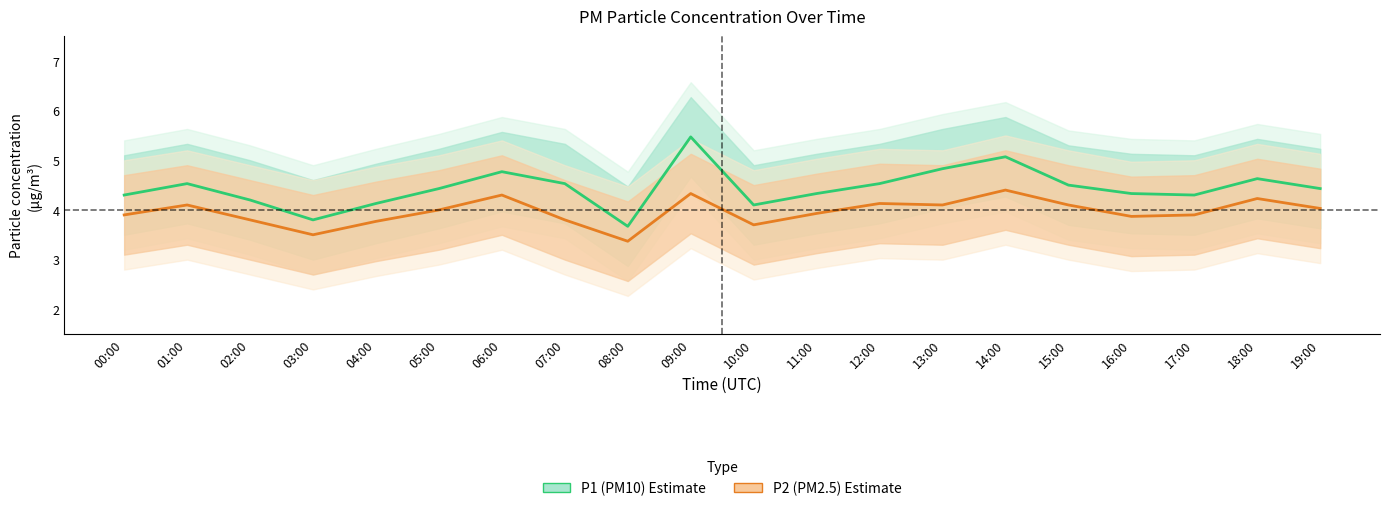

At which category does P1 (PM10) reach its first local valley?

03:00